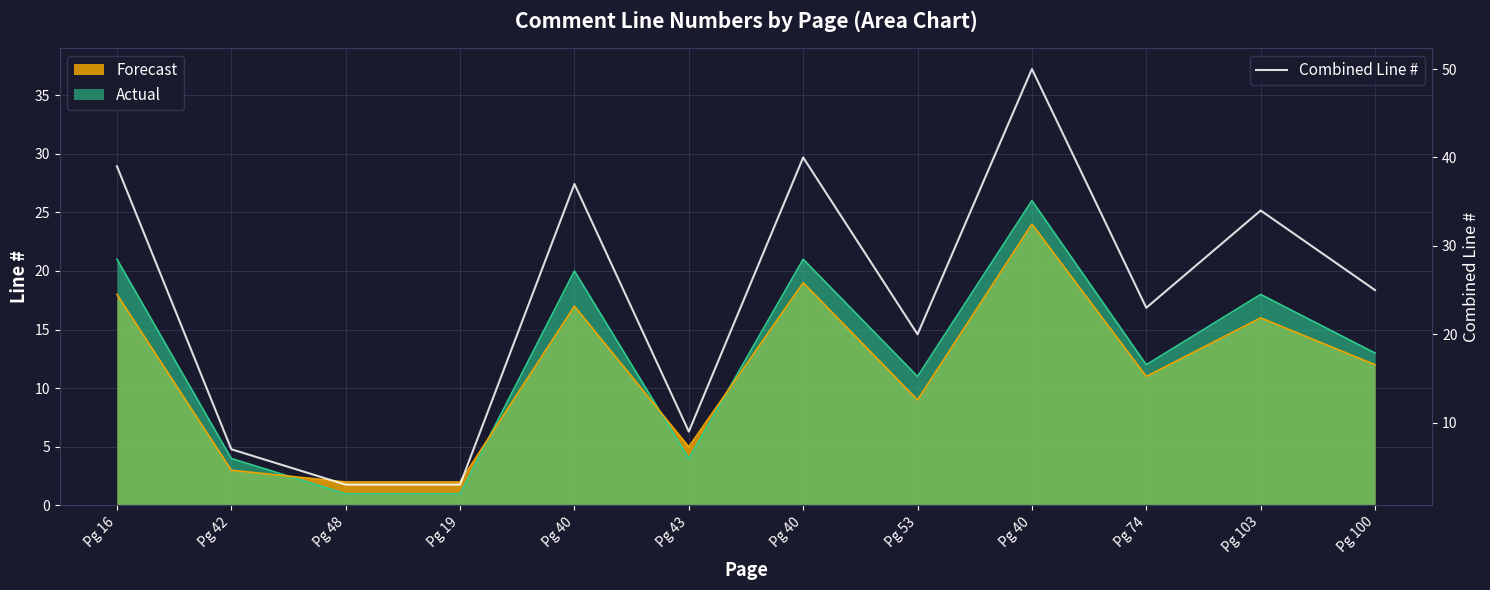

Which category has the lowest value across all series?

Pg 48